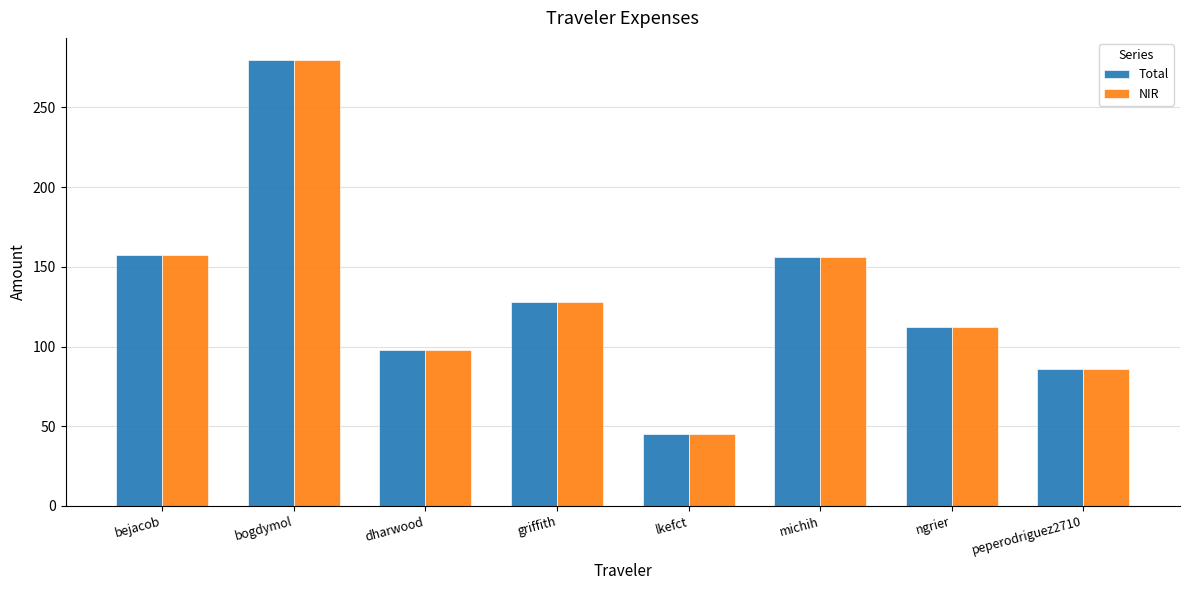

Read the Total value at michih.

156.4